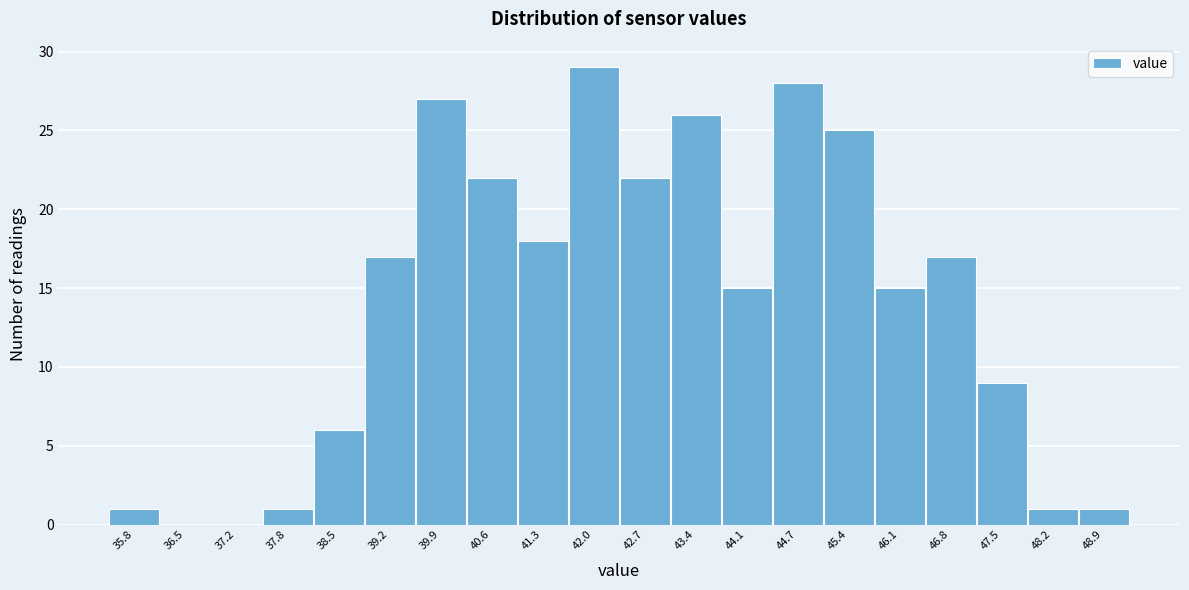

Which range on the x-axis has the tallest bar?

41.64 to 42.33